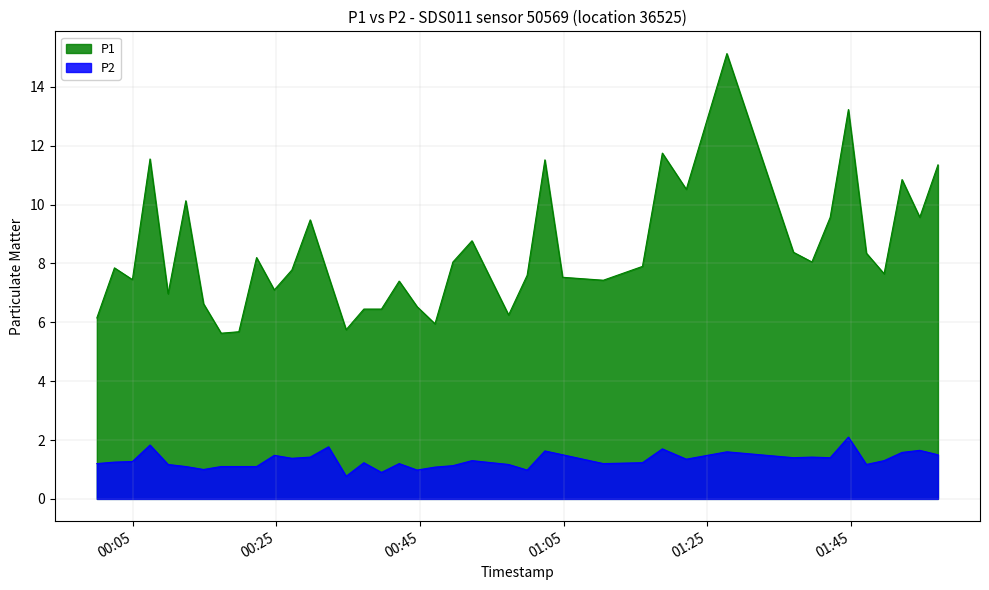

Which series has the largest range (max minus min)?

P1